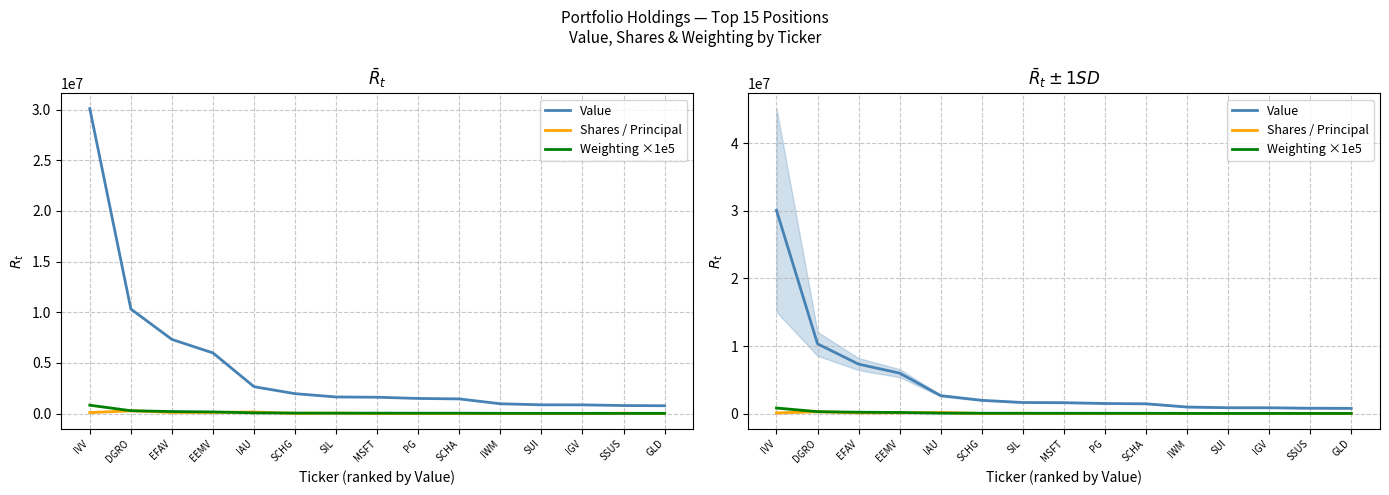

What is the value of the Weighting ×1e5 point at the 9th from the left?

41100.0